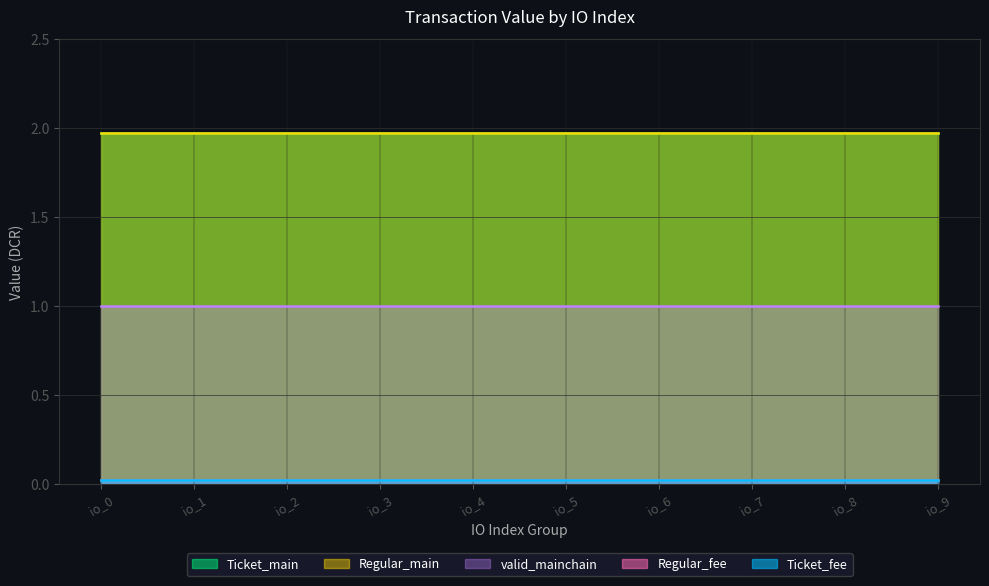

Where is Regular_fee nearest to the value 0?

io_0